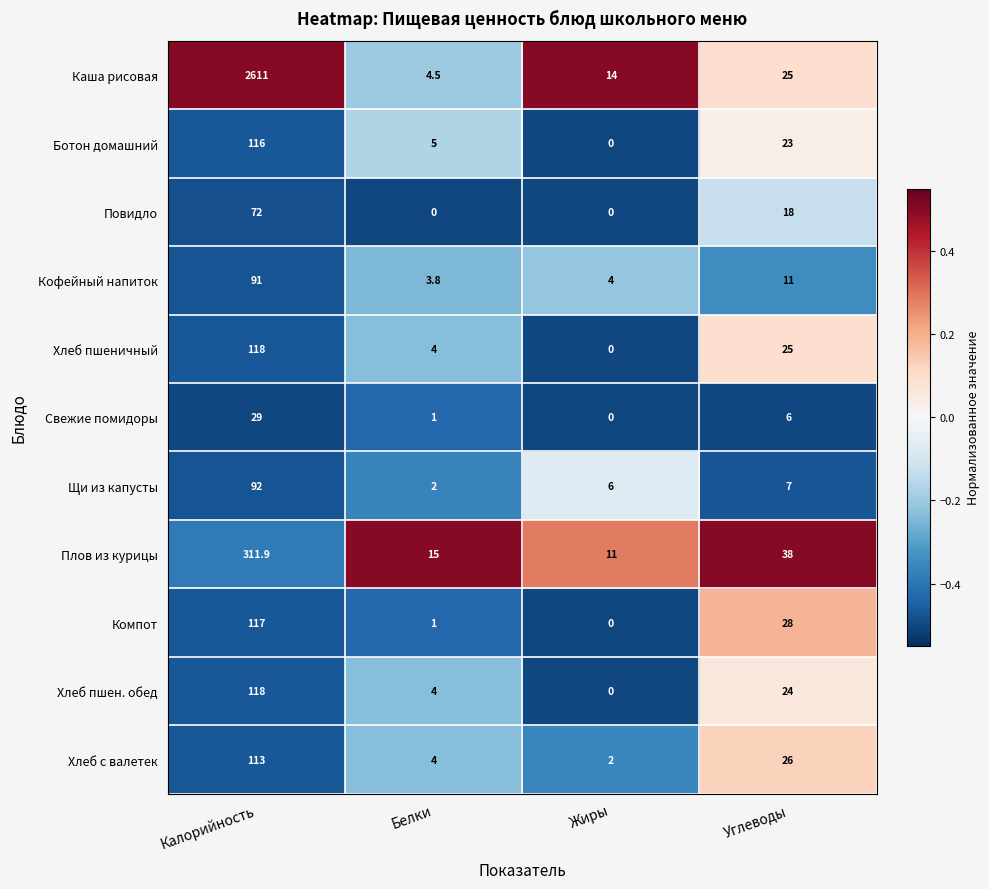

Is it true that Плов из курицы equals 26.3 at Белки?

False